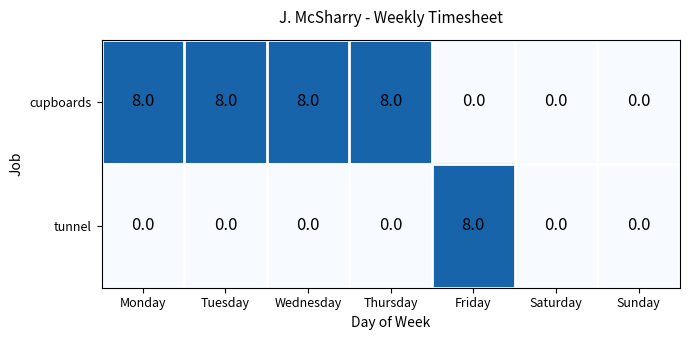

What is the total value across all series at Monday?

8